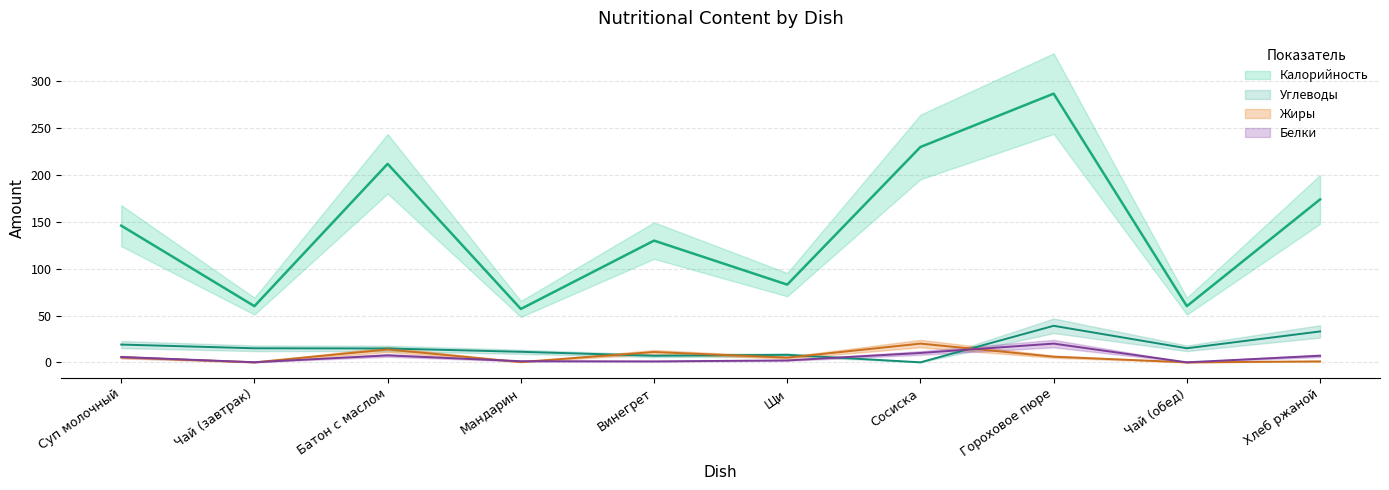

Which category has the lowest value in the Калорийность series?

Мандарин